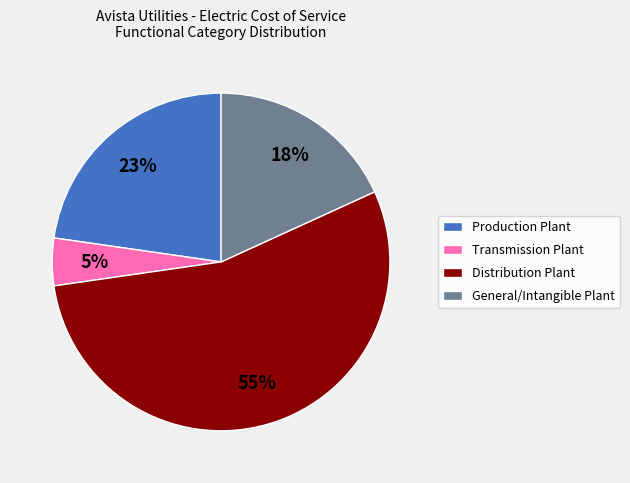

Rank the categories by value from highest to lowest.

Distribution Plant, Production Plant, General/Intangible Plant, Transmission Plant